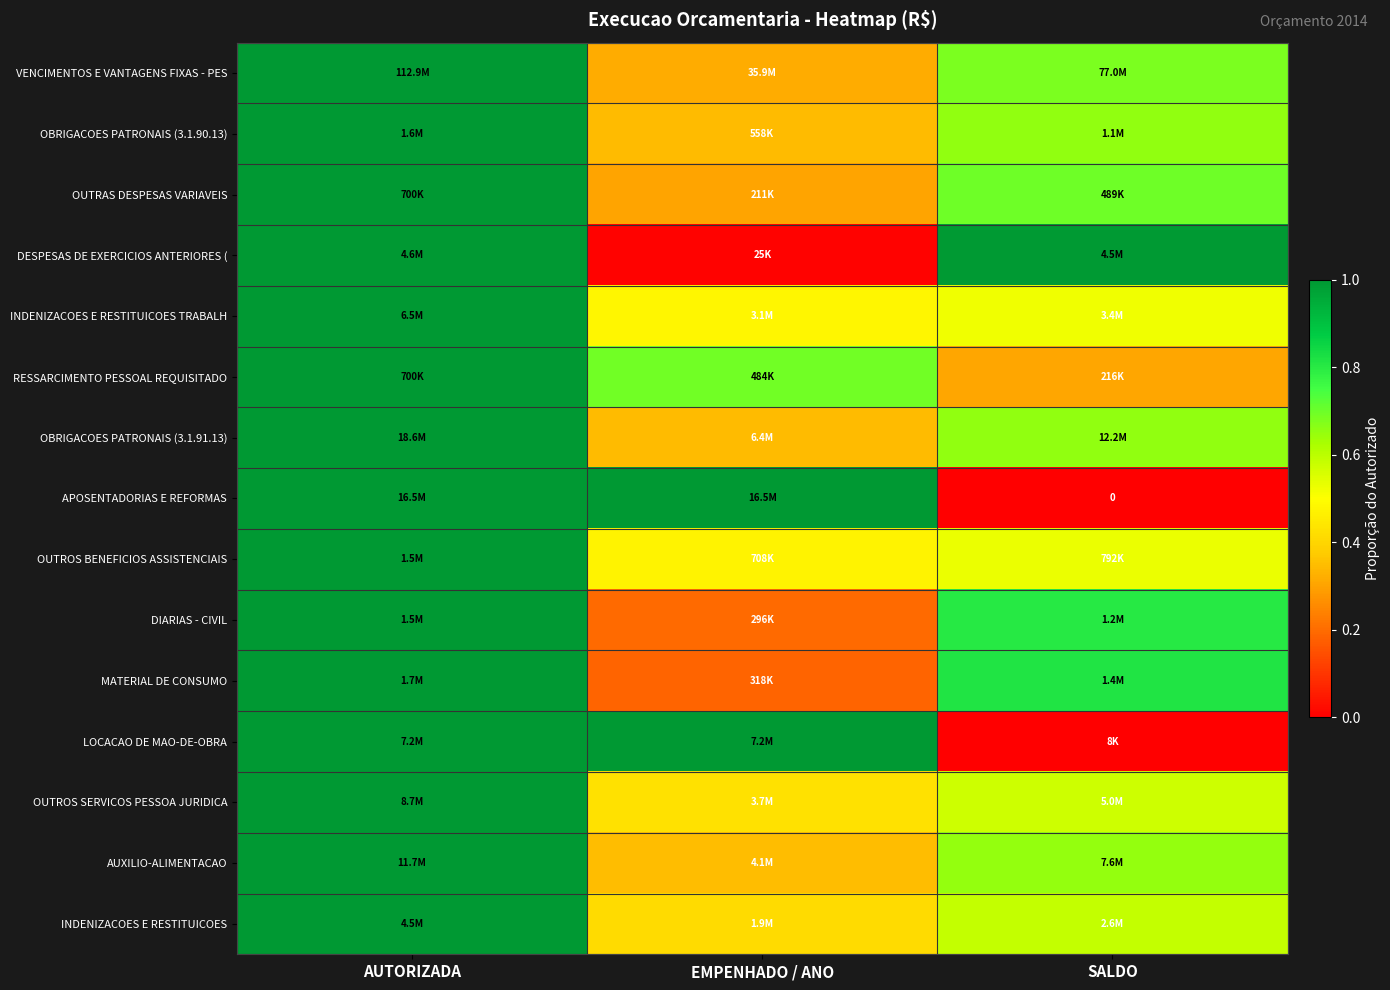

At how many categories does at least one series exceed 0?

3